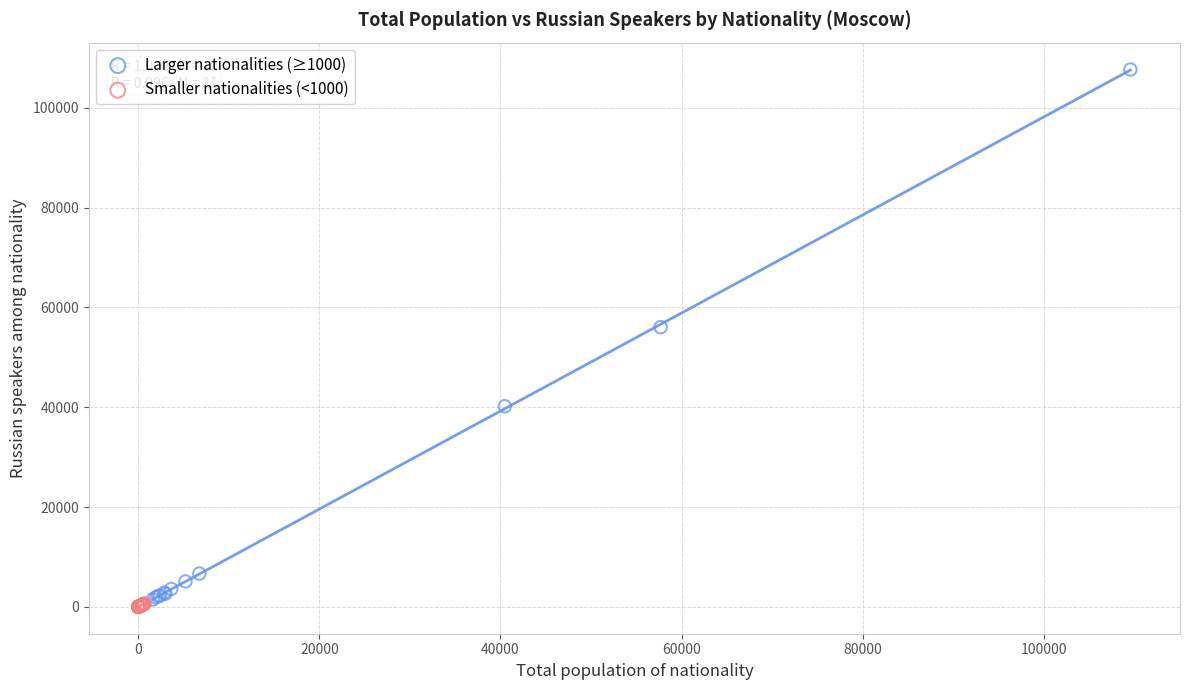

Which series has the widest spread of Y values?

Larger nationalities (≥1000)